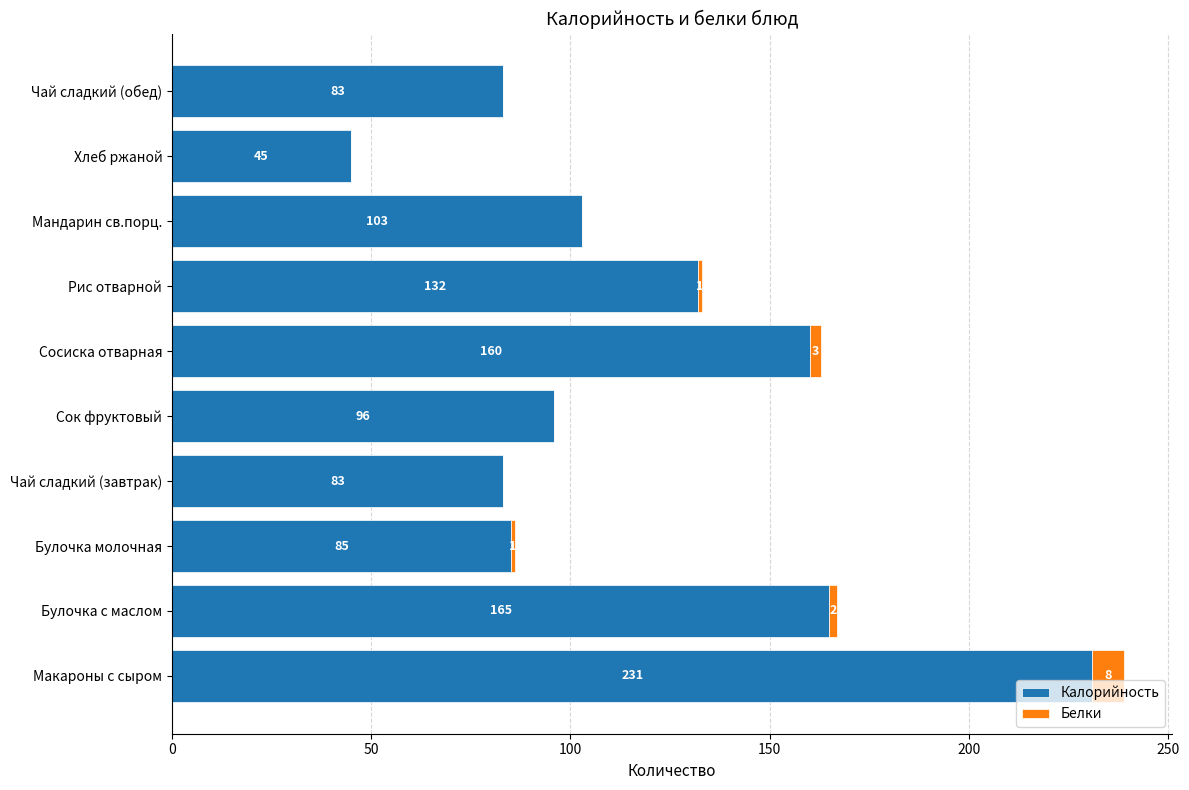

What is the sum of the Калорийность values at Рис отварной and Чай сладкий (завтрак)?

215